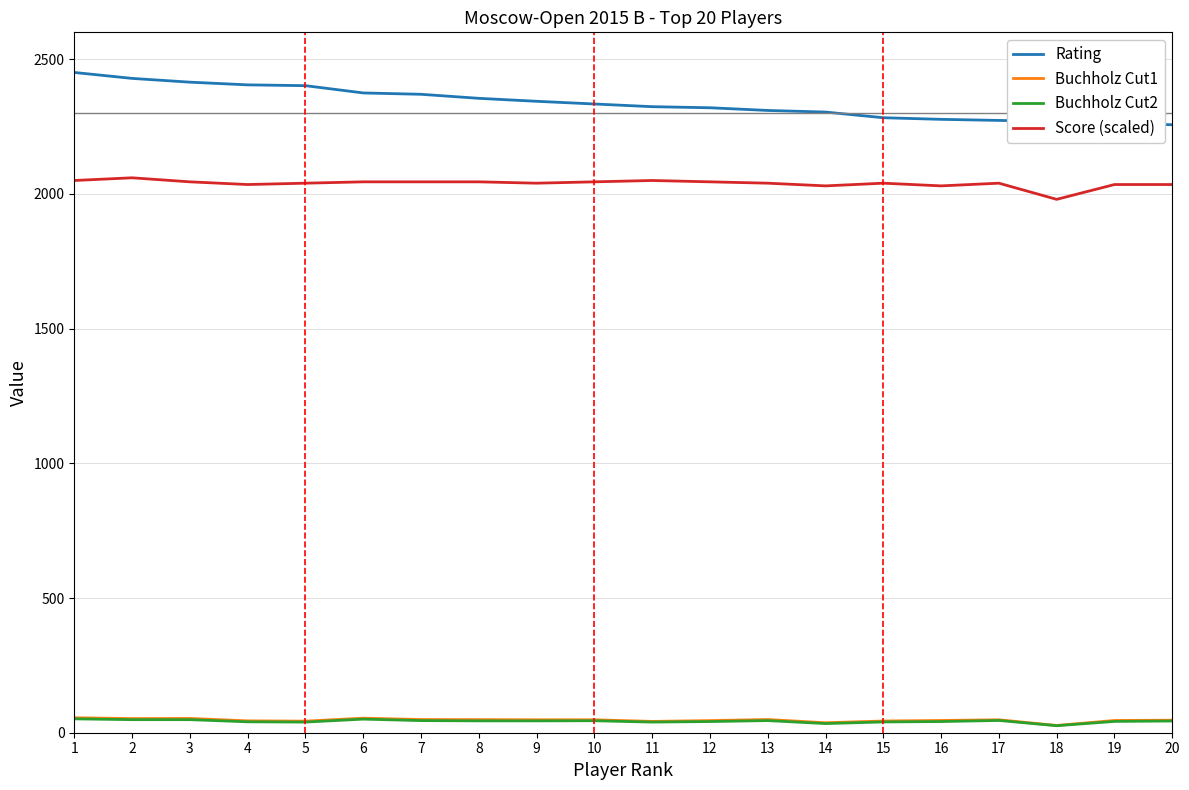

True or false: Score (scaled) and Rating cross at least once.

False